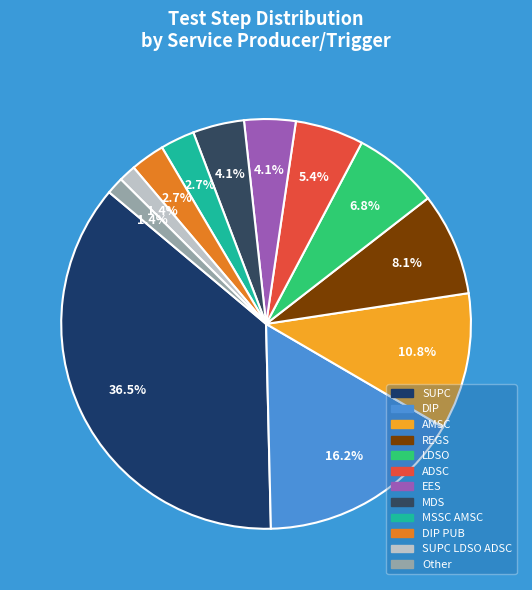

How many slices are in this pie chart?

12